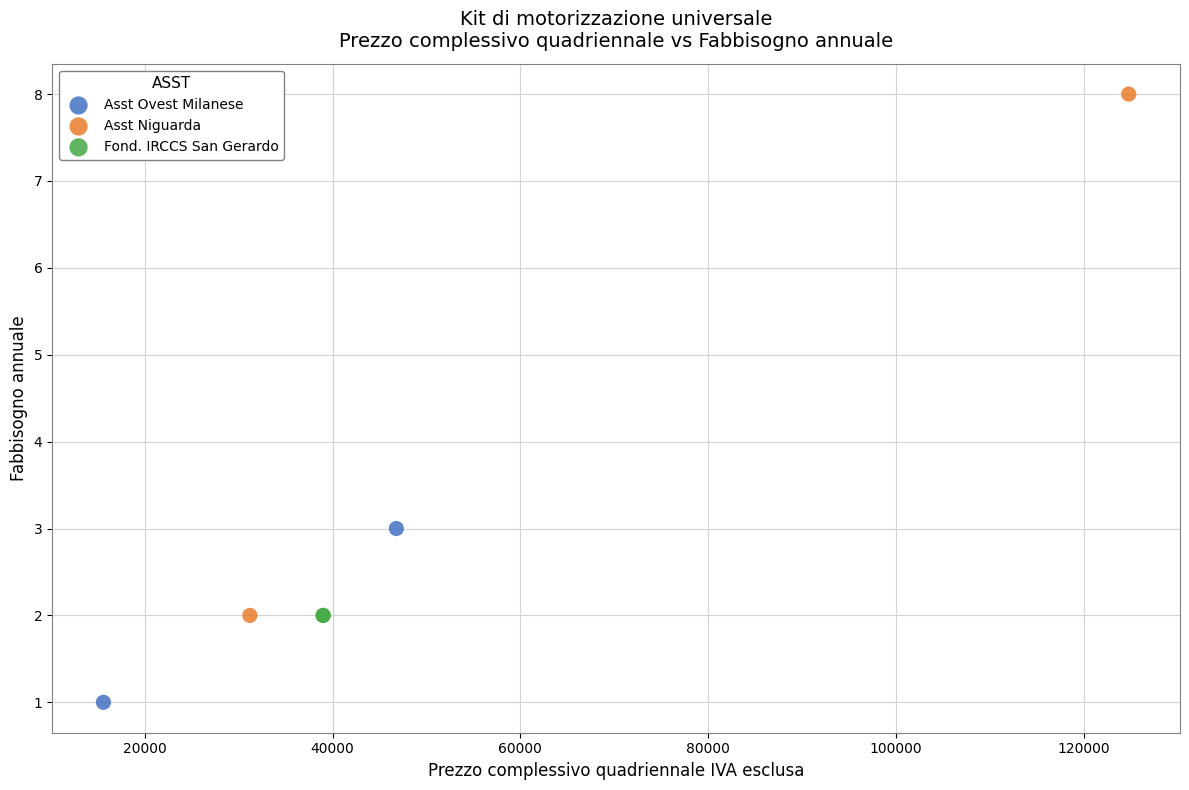

What are all the series names shown in the legend?

Asst Ovest Milanese, Asst Niguarda, Fond. IRCCS San Gerardo